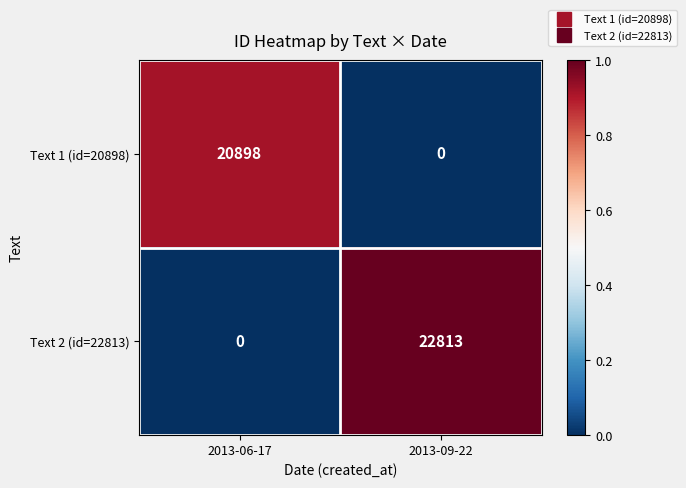

The Text 1 (id=20898) series shows 20898 at 2013-06-17. True or false?

True